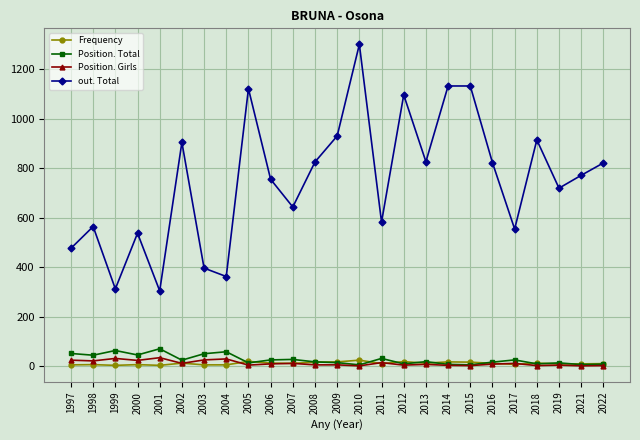

In Position. Total, how many points are lower than both neighbors (excluding endpoints)?

9